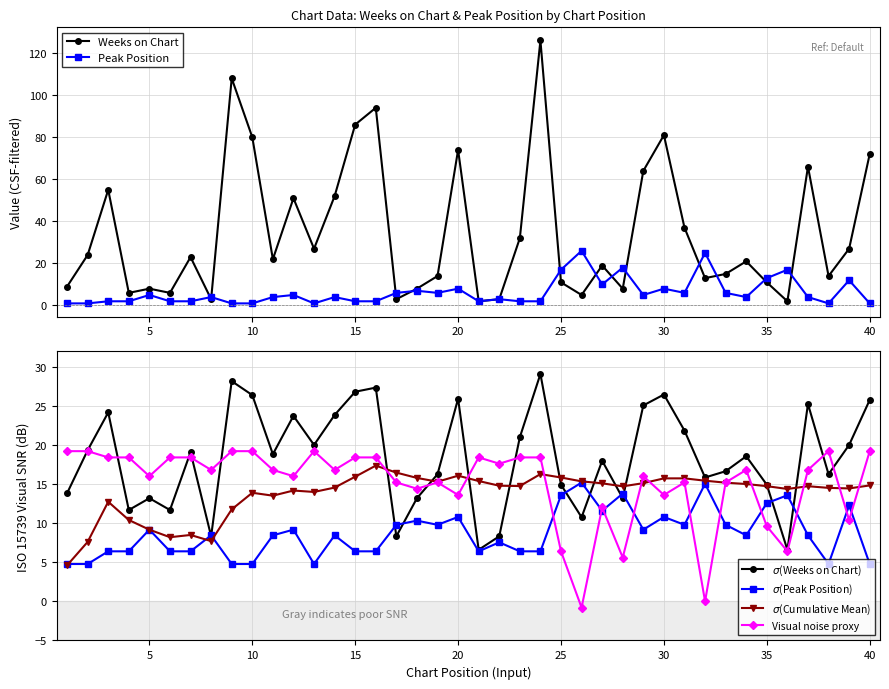

What is the highest value of the $\sigma$(Peak Position) series?

15.2